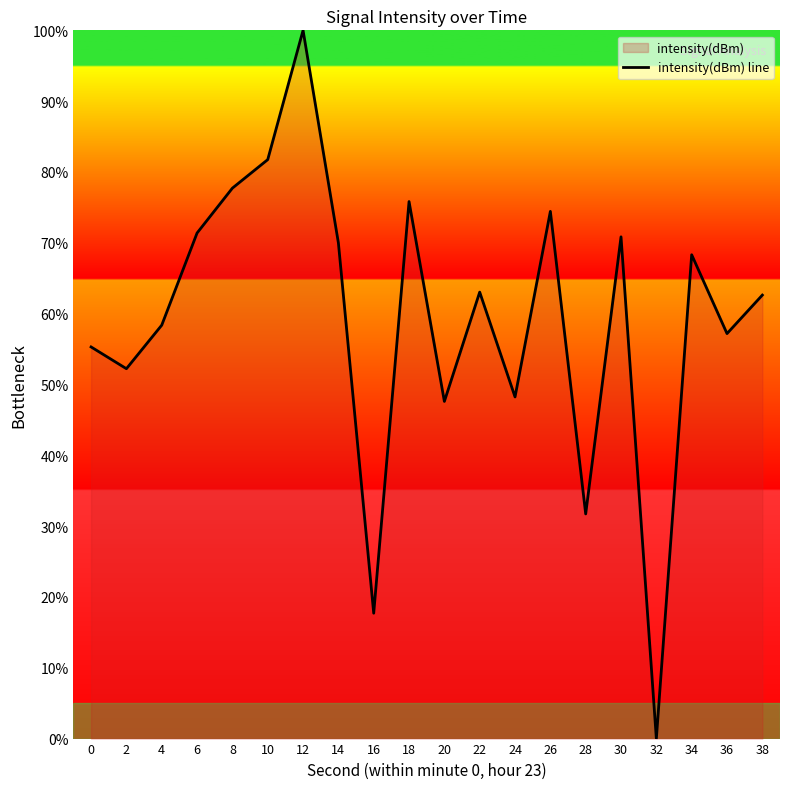

Is it true that the value at 8 is 77.7?

True